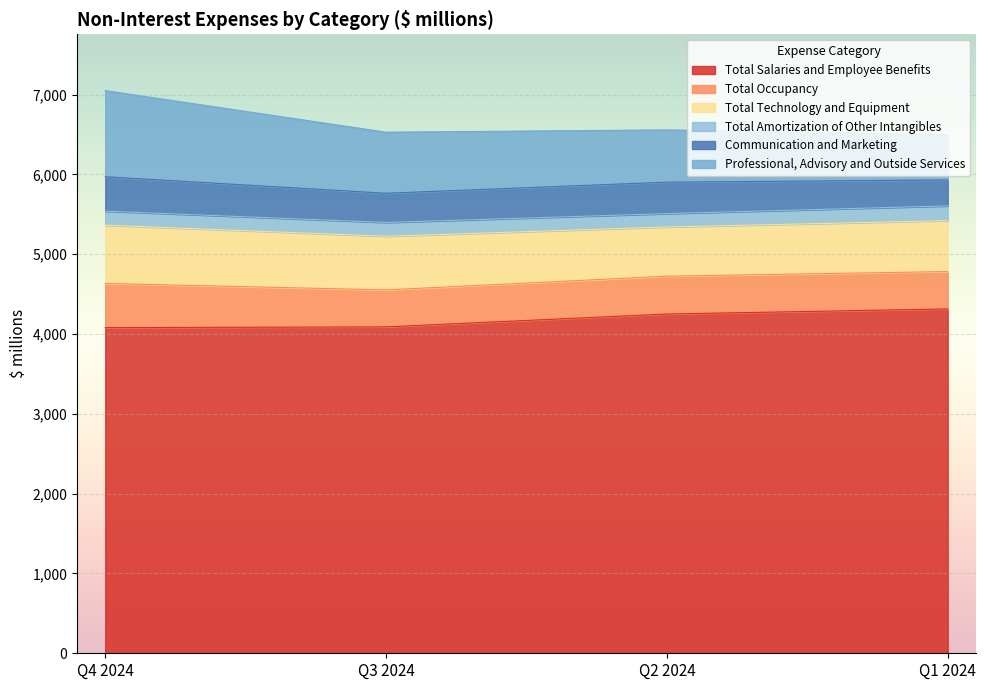

Reading right to left, what are all the values shown in this chart?

Total Salaries and Employee Benefits: Q1 2024=4314	Q2 2024=4250	Q3 2024=4089	Q4 2024=4080
Total Occupancy: Q1 2024=468	Q2 2024=474	Q3 2024=463	Q4 2024=553
Total Technology and Equipment: Q1 2024=638	Q2 2024=616	Q3 2024=672	Q4 2024=730
Total Amortization of Other Intangibles: Q1 2024=185	Q2 2024=168	Q3 2024=173	Q4 2024=176
Communication and Marketing: Q1 2024=325	Q2 2024=394	Q3 2024=366	Q4 2024=431
Professional, Advisory and Outside Services: Q1 2024=565	Q2 2024=655	Q3 2024=765	Q4 2024=1079